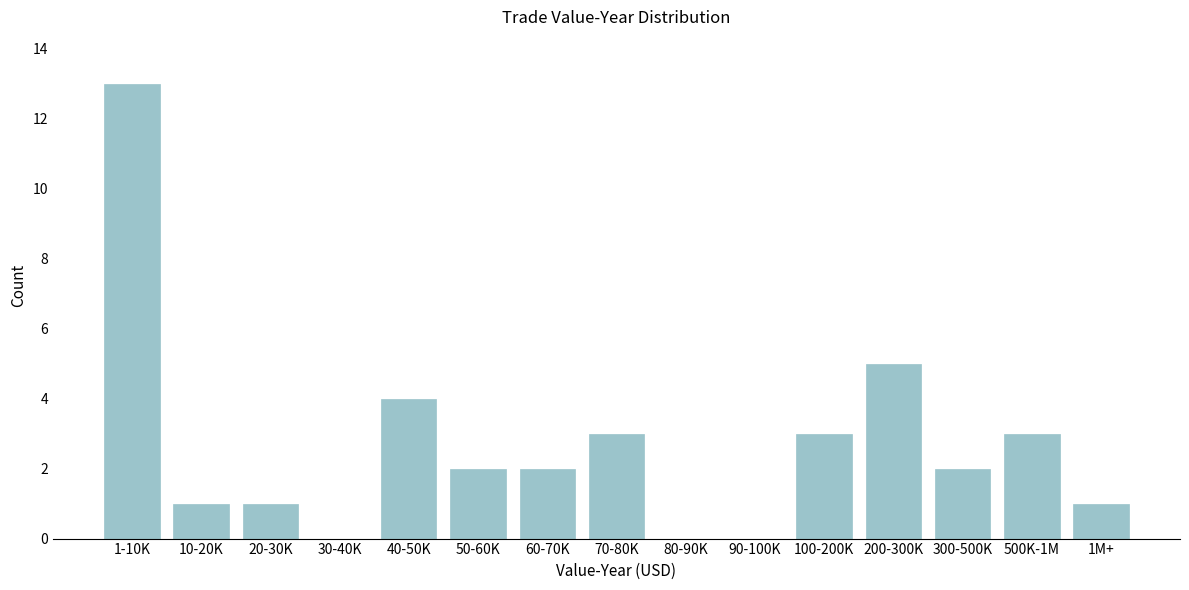

Reading right to left, transcribe all the data shown in this chart.

1M+=1	500K-1M=3	300-500K=2	200-300K=5	100-200K=3	90-100K=0	80-90K=0	70-80K=3	60-70K=2	50-60K=2	40-50K=4	30-40K=0	20-30K=1	10-20K=1	1-10K=13